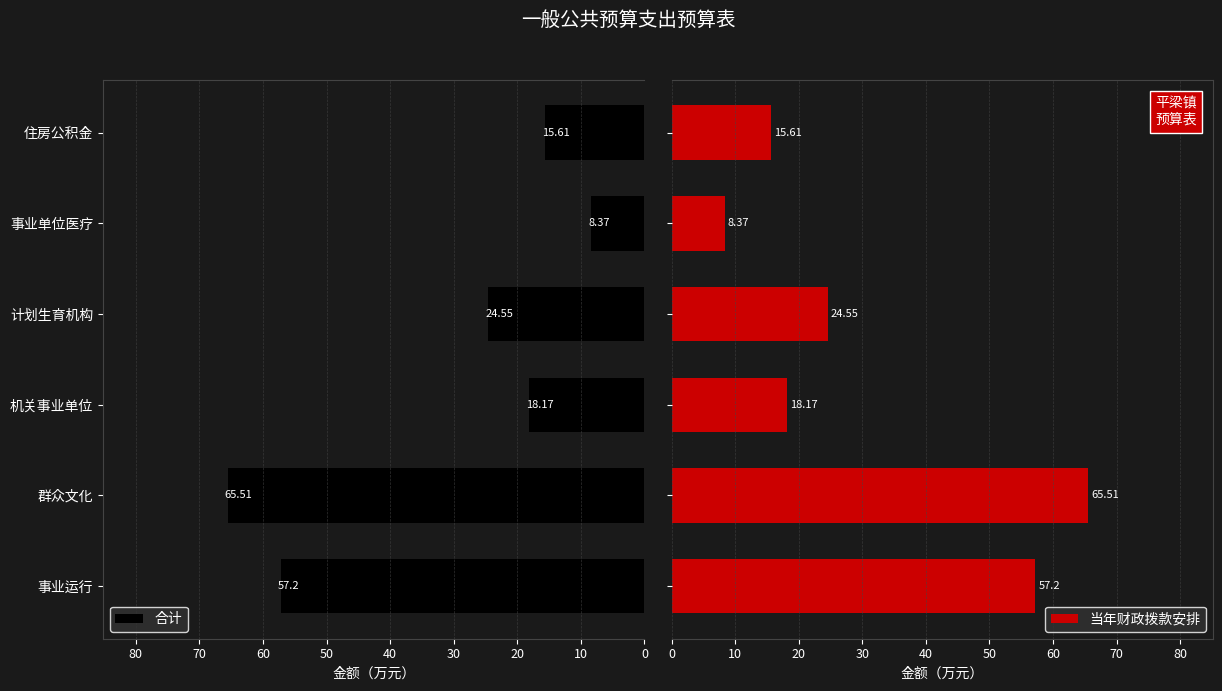

Reading right to left, transcribe all the data shown in this chart.

合计: 15.6	8.4	24.6	18.2	65.5	57.2
当年财政拨款安排: 15.6	8.4	24.6	18.2	65.5	57.2